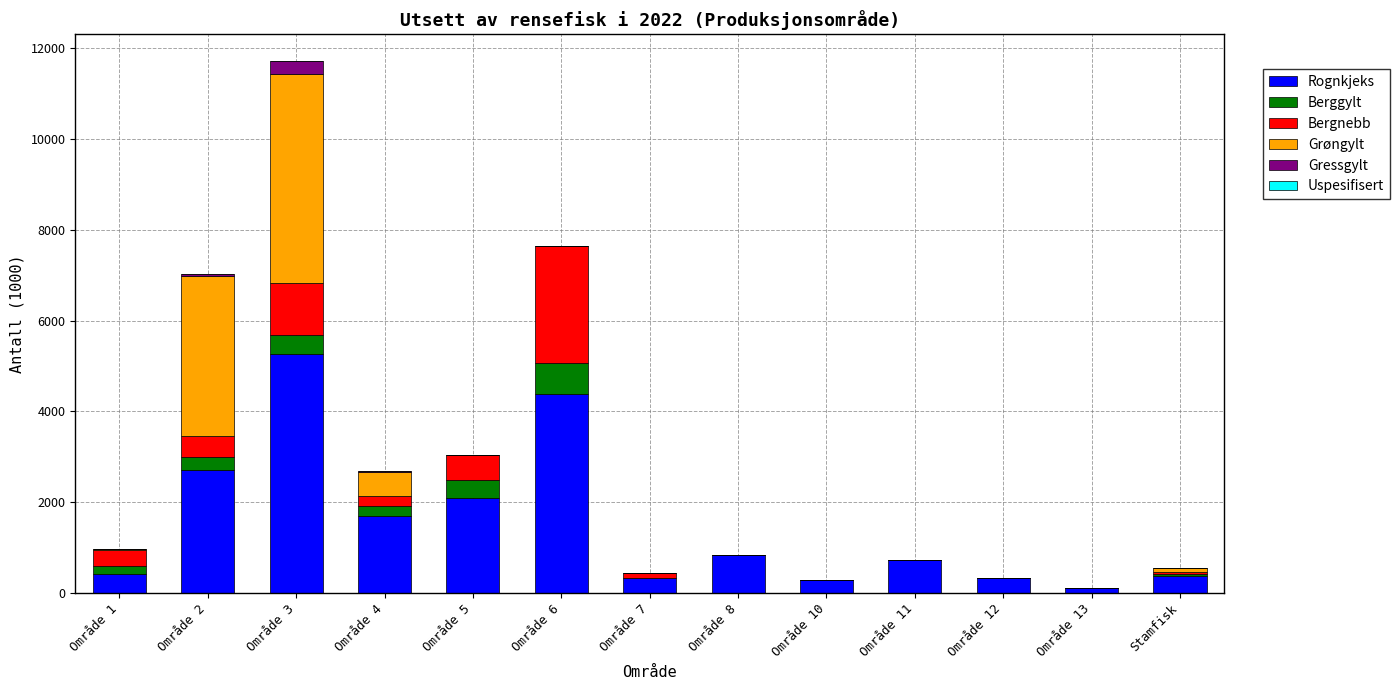

Which category has the highest value in the Rognkjeks series?

Område 3